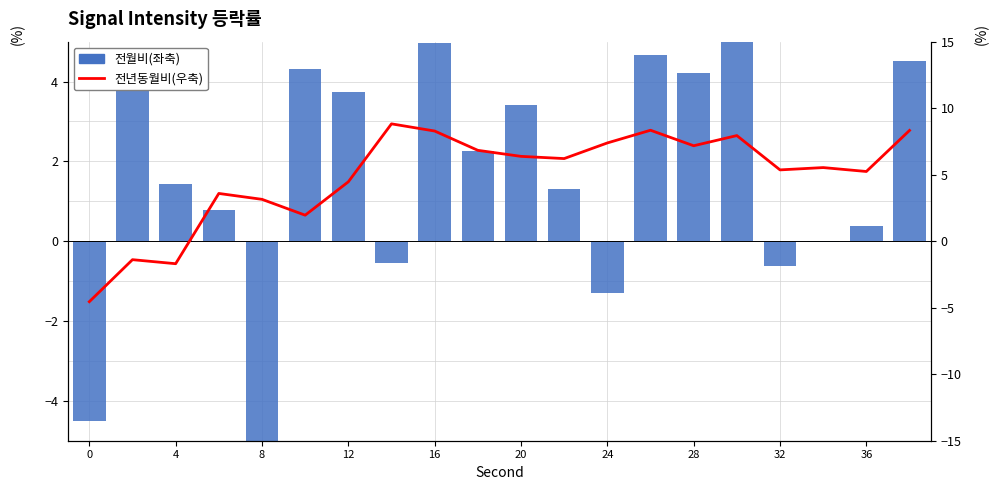

What is the difference between the 전월비(좌축) values at 24 and 36?

1.7